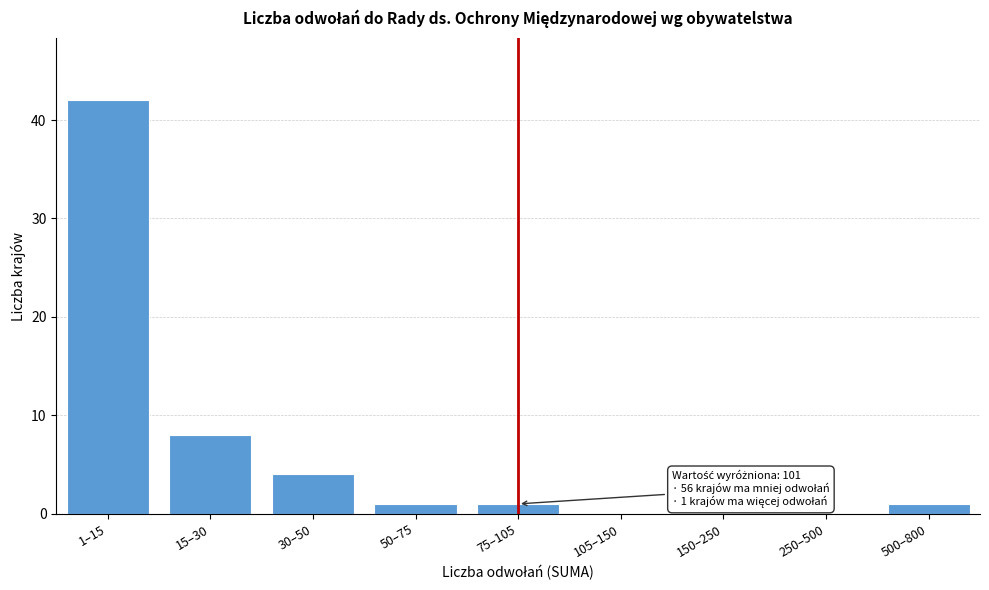

Reading left to right, transcribe all the data shown in this chart.

1–15=42	15–30=8	30–50=4	50–75=1	75–105=1	105–150=0	150–250=0	250–500=0	500–800=1